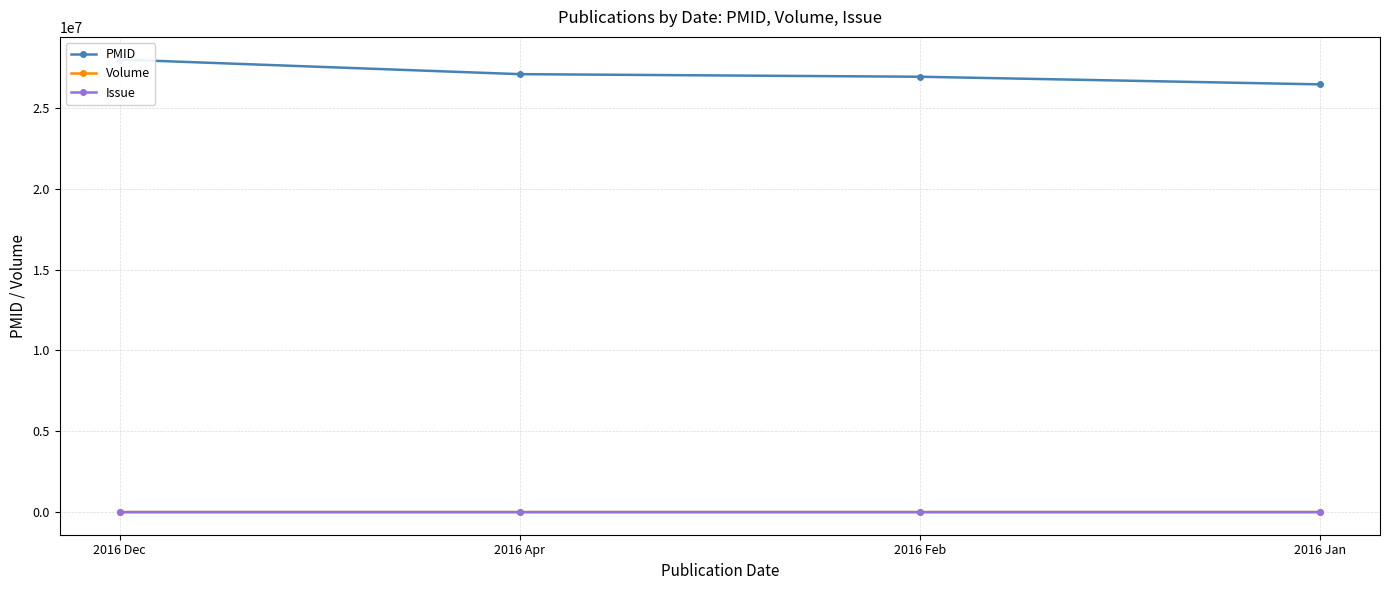

What is the label of the 2nd point from the left?

2016 Apr